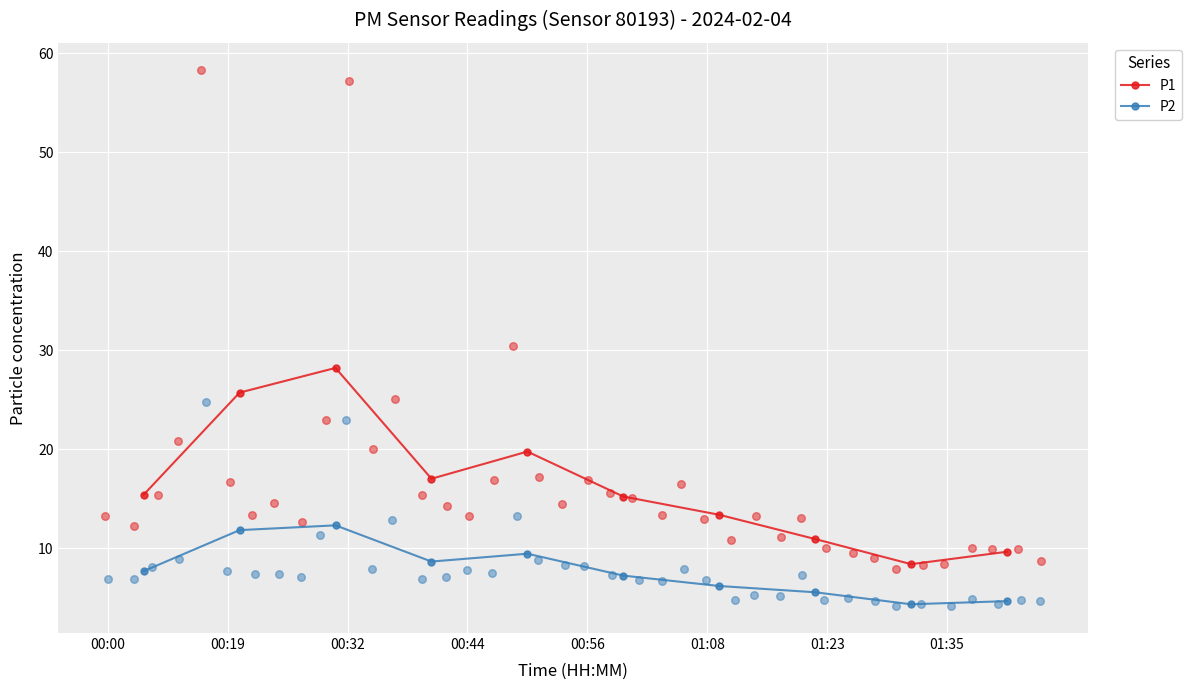

At which category is the sum across all series the highest?

00:32